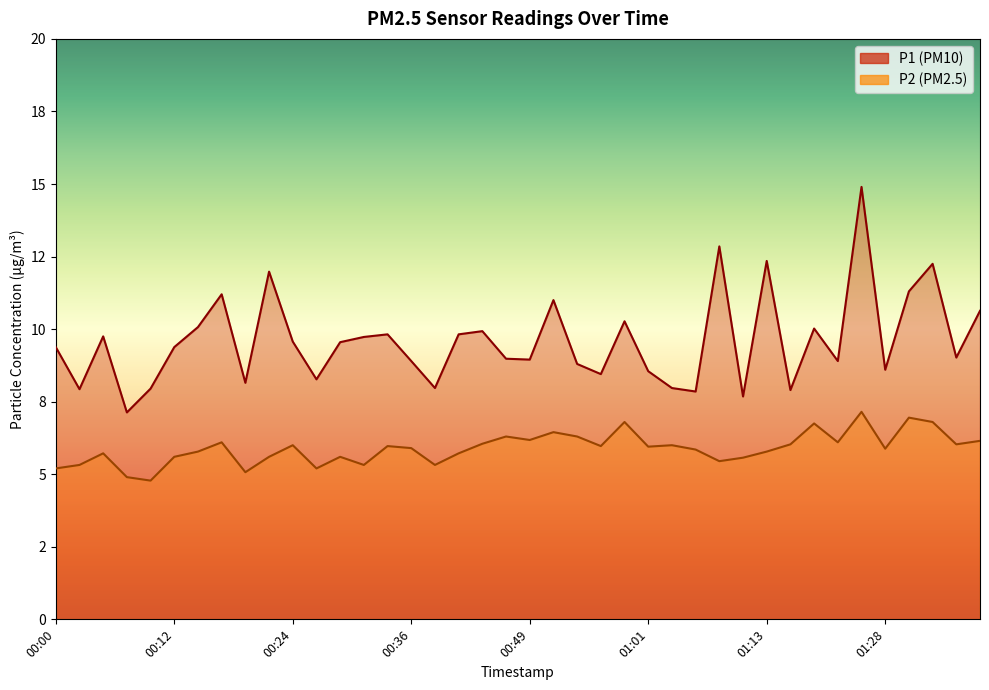

What is the sum of the P2 values at 01:18 and 01:23?

12.8